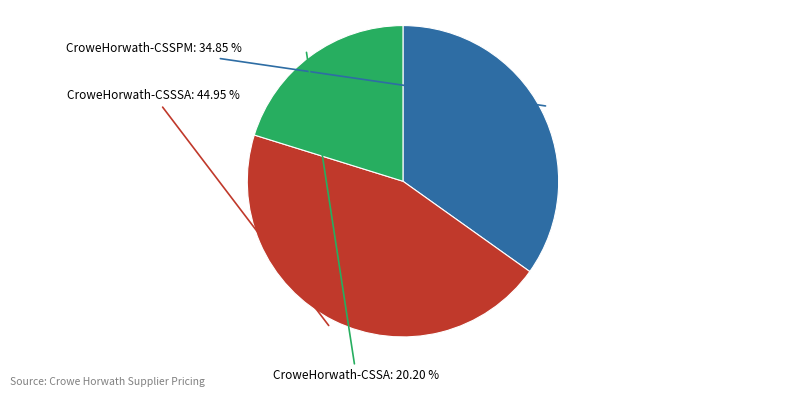

Is there any slice that represents more than half of the pie?

No